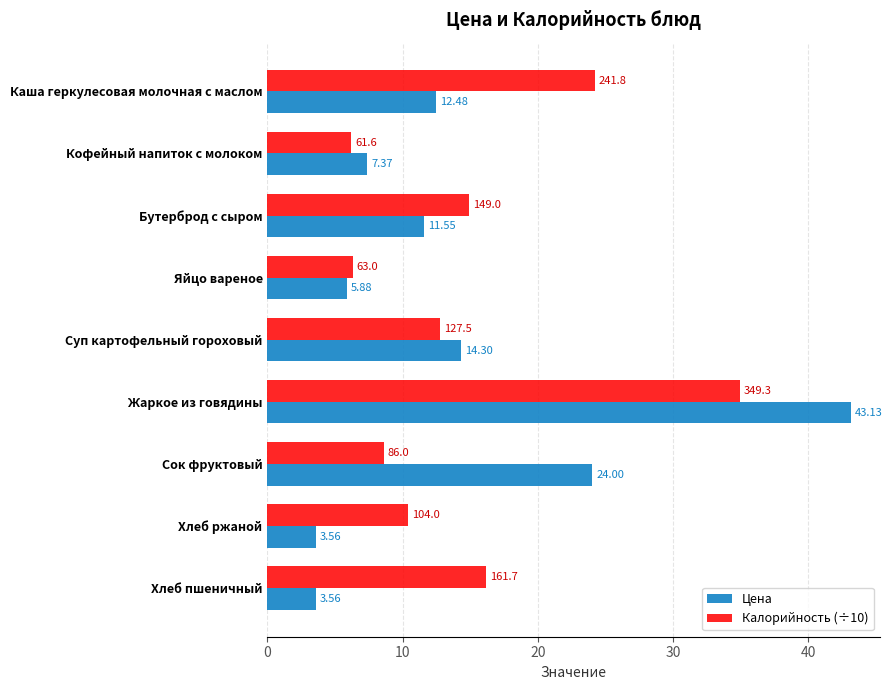

At which category does the chart reach its peak across all series?

Жаркое из говядины